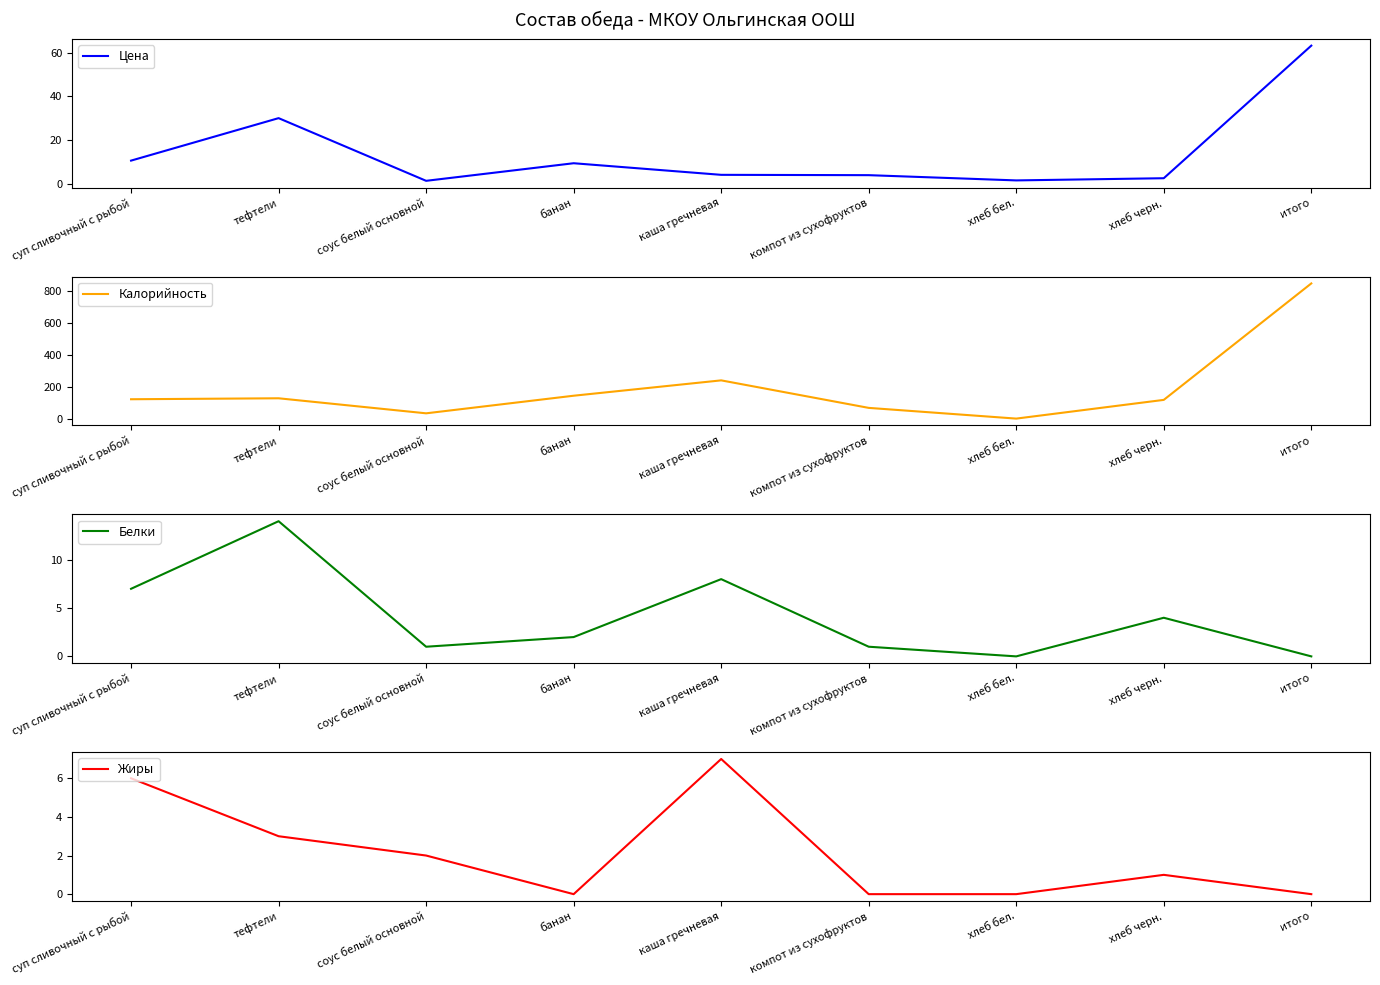

The Цена series shows 2.5 at хлеб черн.. True or false?

True